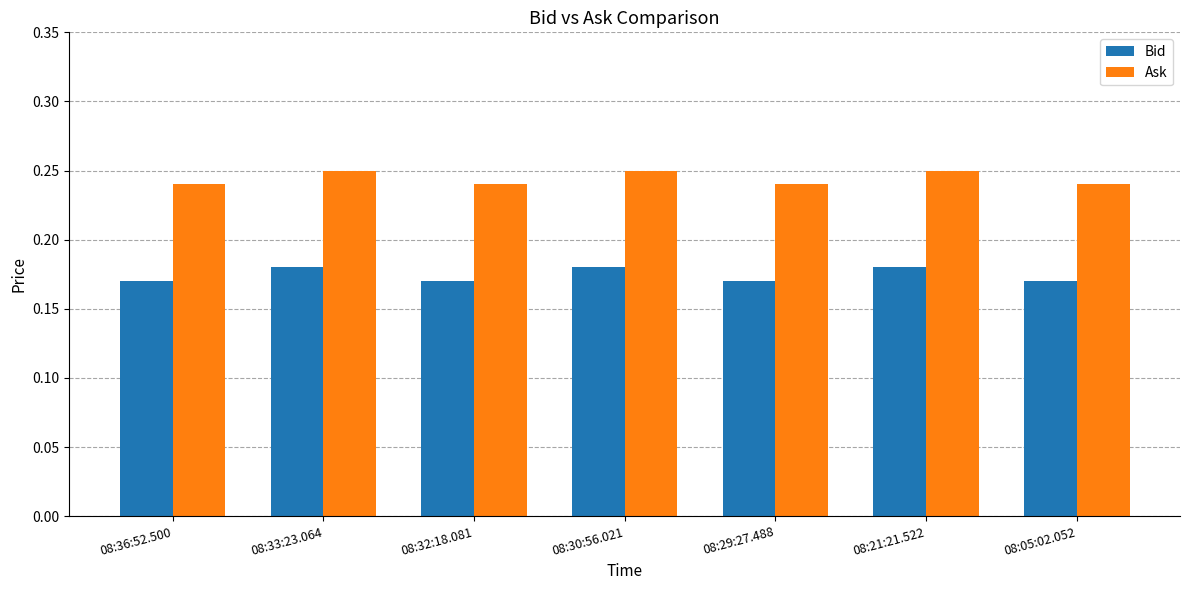

Count the Ask values in the range 0 to 1.

7